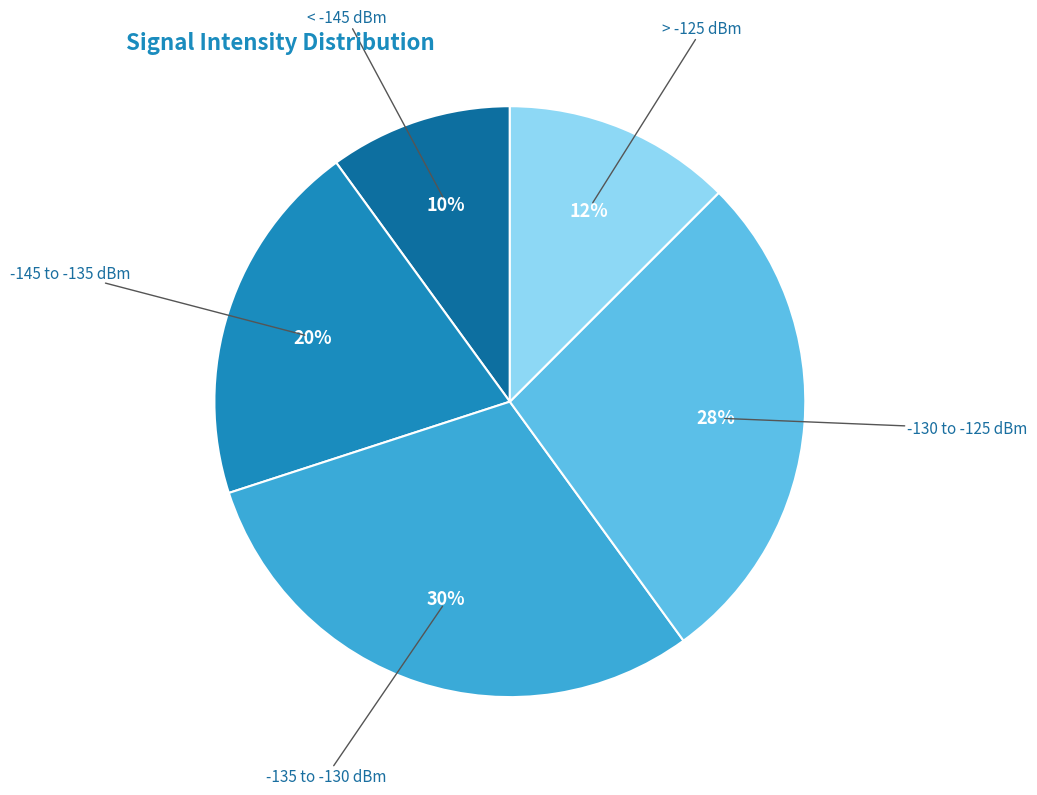

Does any single category account for the majority?

No